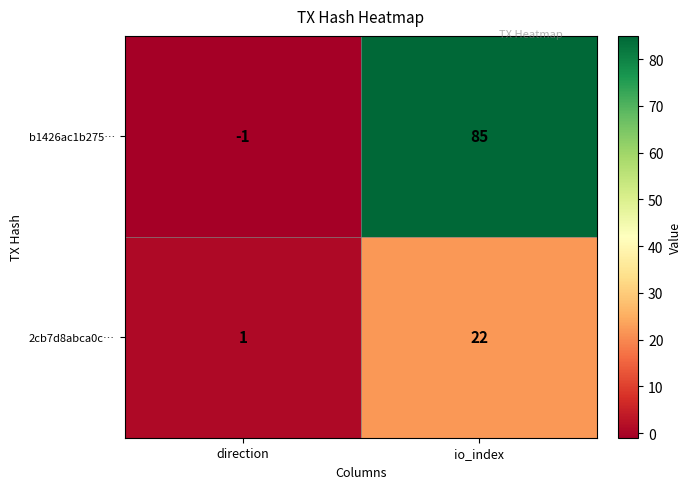

How many data points does each series have?

2